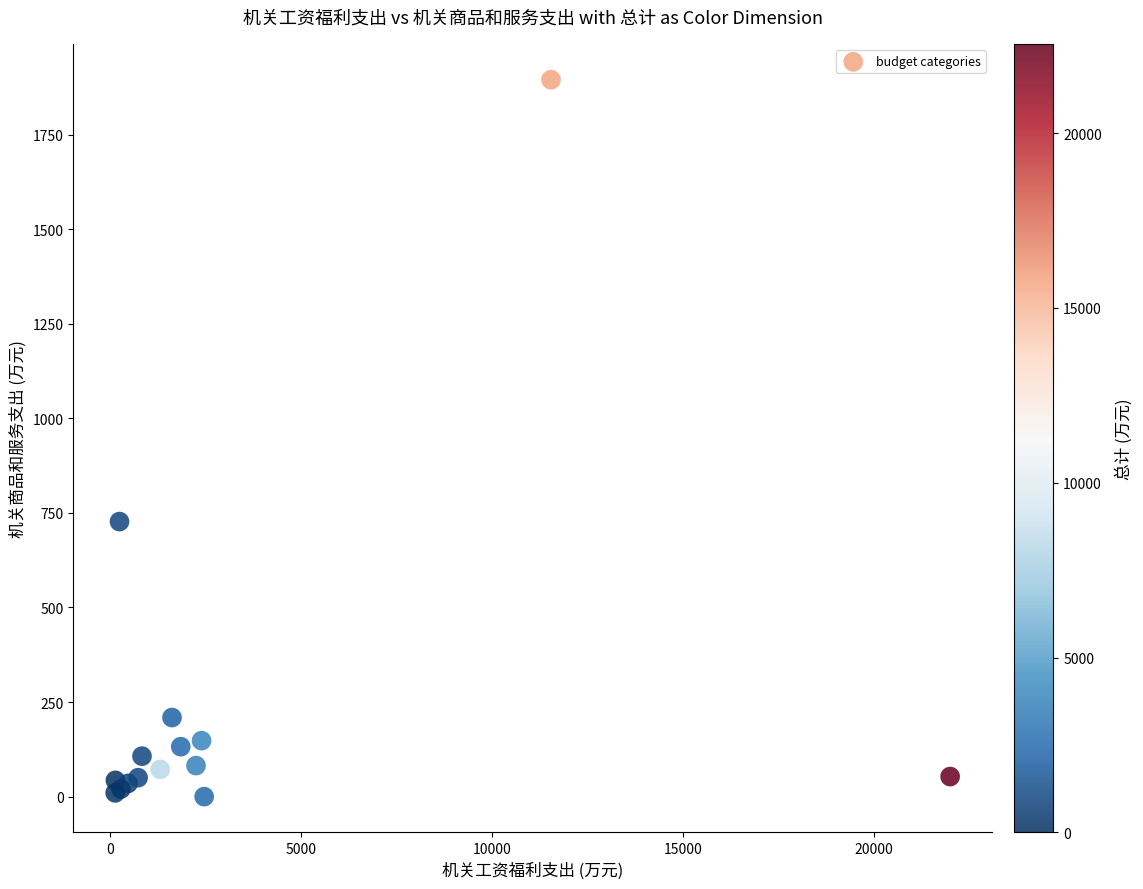

What Y value in the scatter plot is closest to 947?

727